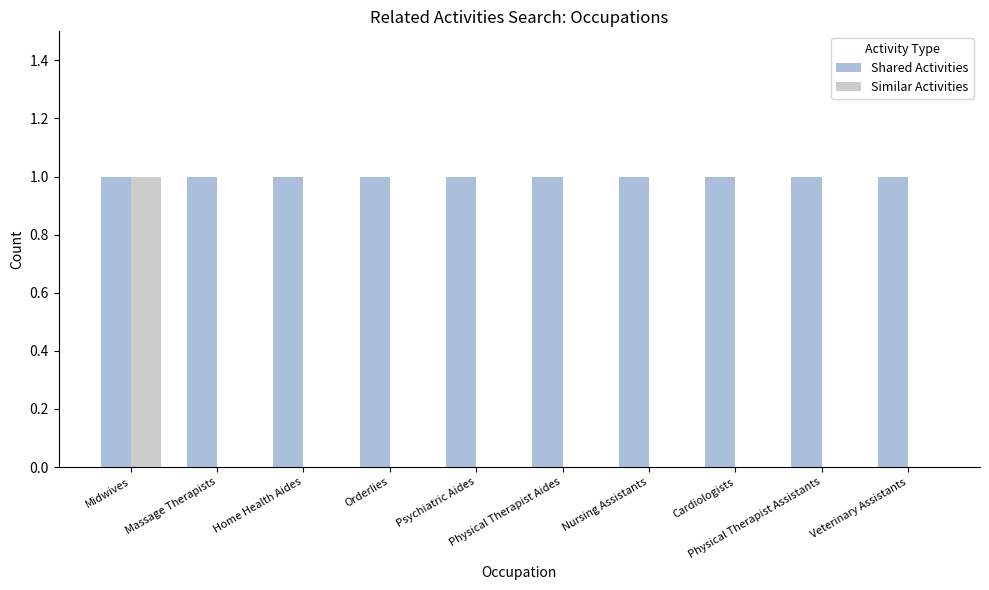

Does the chart contain stacked bars?

No